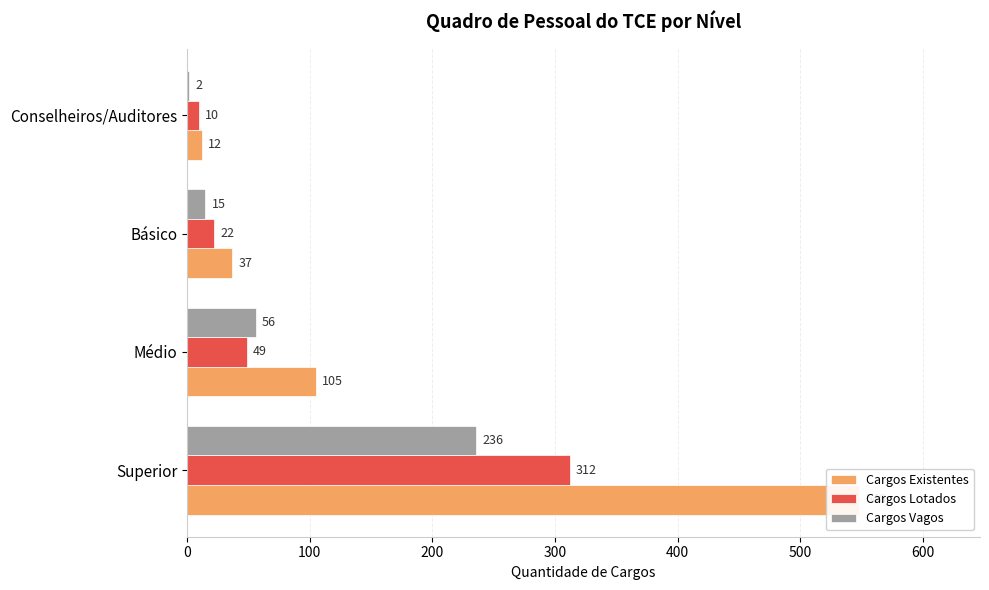

Which series has the largest total across all categories?

Cargos Existentes